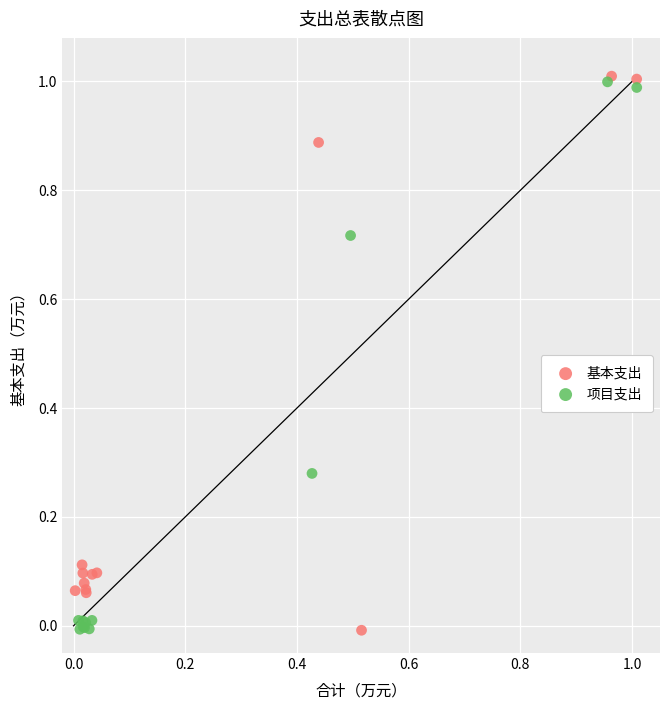

What are all the series names shown in the legend?

基本支出, 项目支出